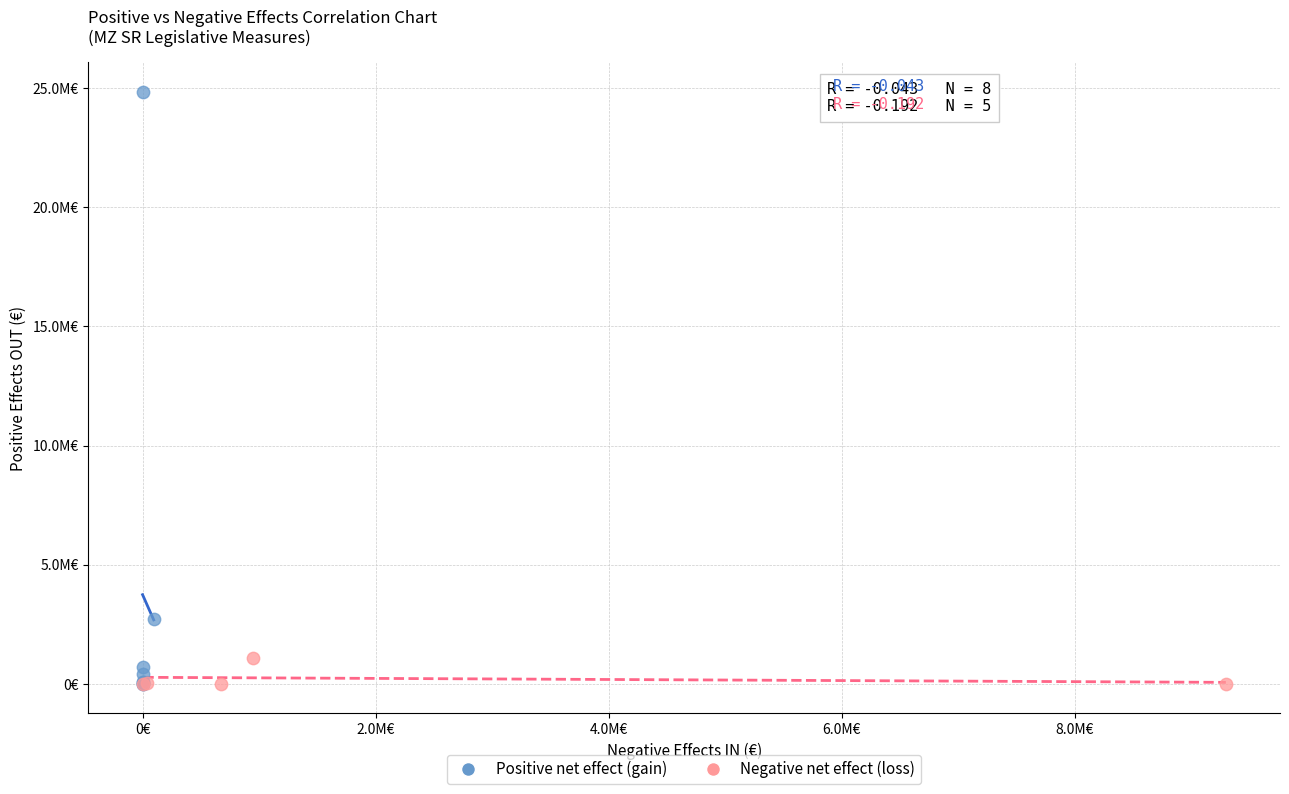

Which series reaches the maximum Y coordinate?

Positive net effect (gain)